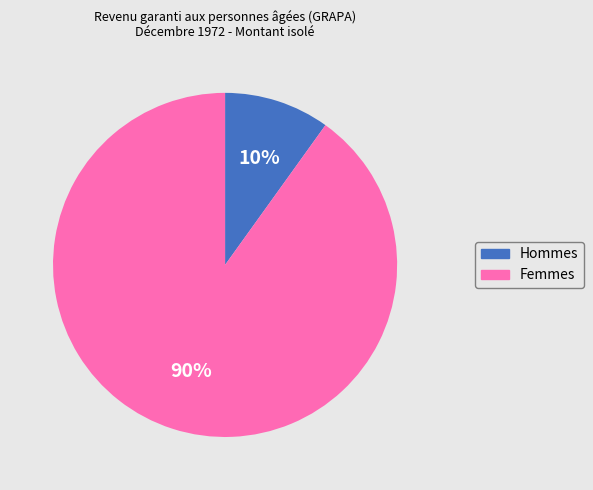

To the nearest percent, what is the combined percentage of Hommes and Femmes?

100%